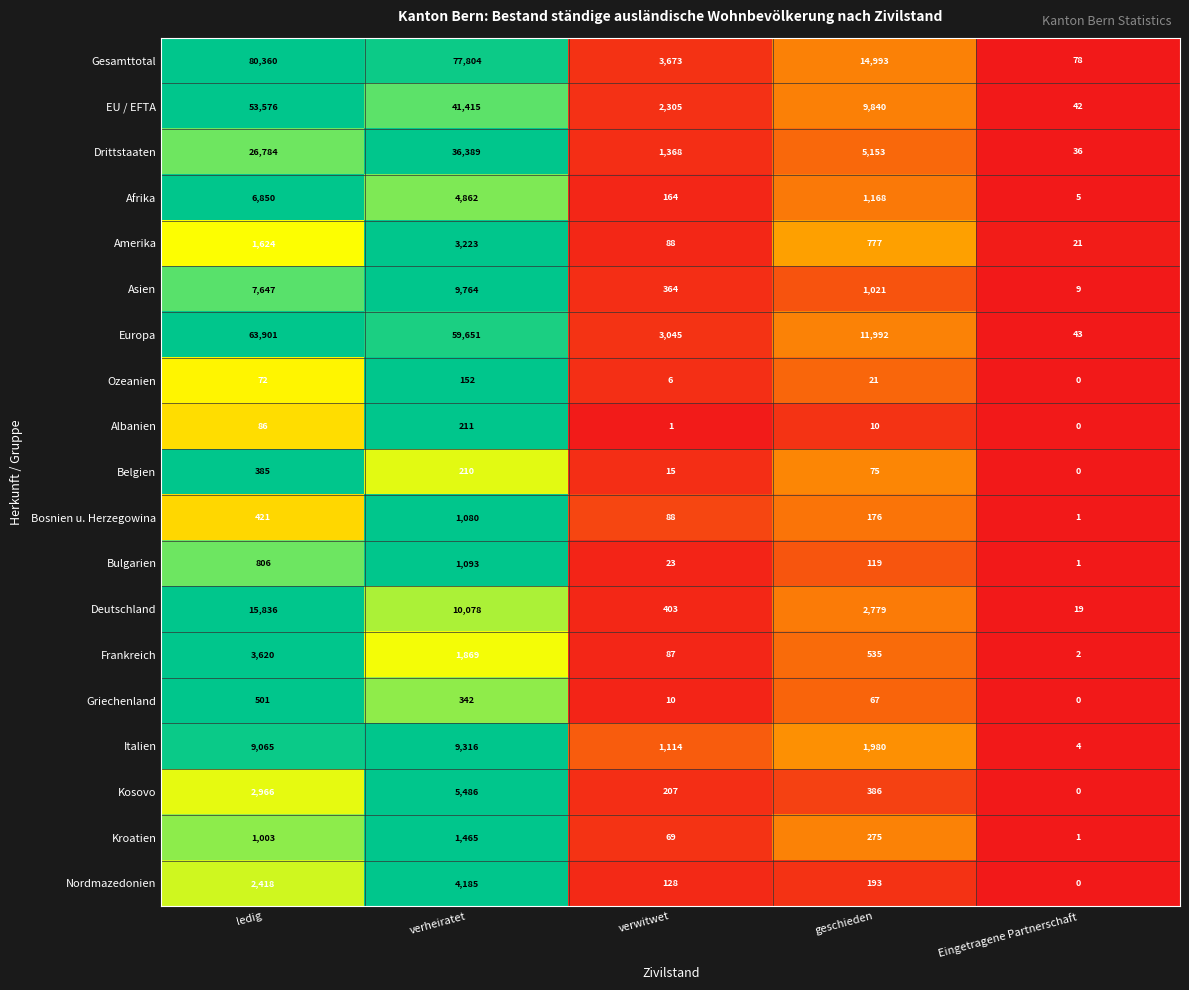

Is it true that Europa equals 14808 at verheiratet?

False